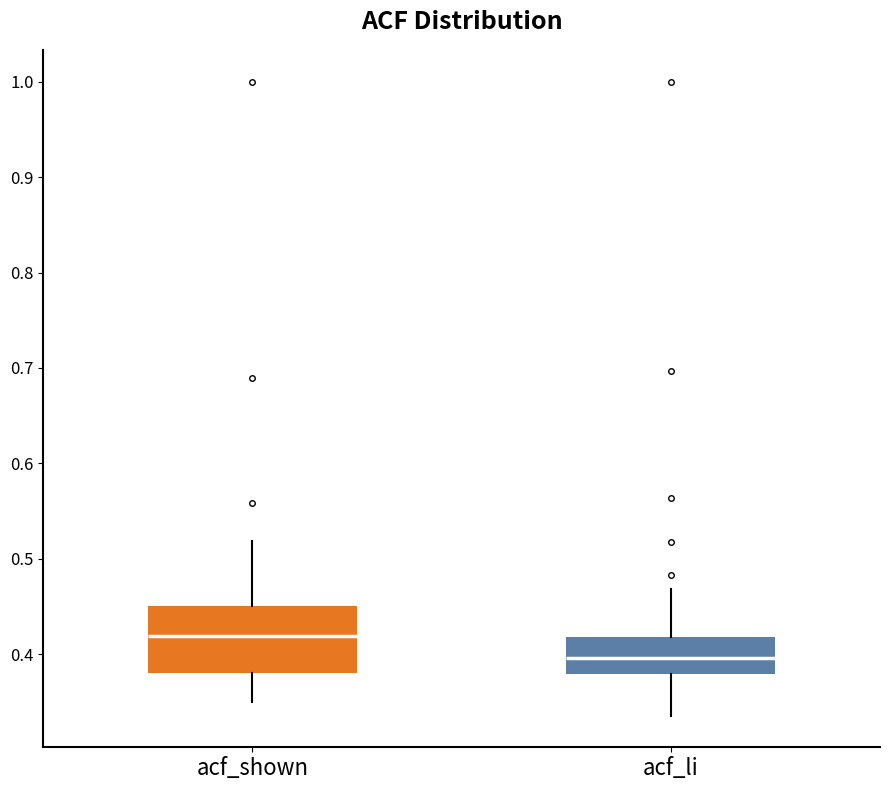

Reading left to right, read every box against the y-axis: the position of its median line, the range the box covers, and the ends of its whiskers. The values are not printed on the chart, so give them approximately, as read against the axis.

acf_shown: median 0.42, box 0.38 to 0.45, whiskers 0.35 to 0.52
acf_li: median 0.40, box 0.38 to 0.42, whiskers 0.34 to 0.47